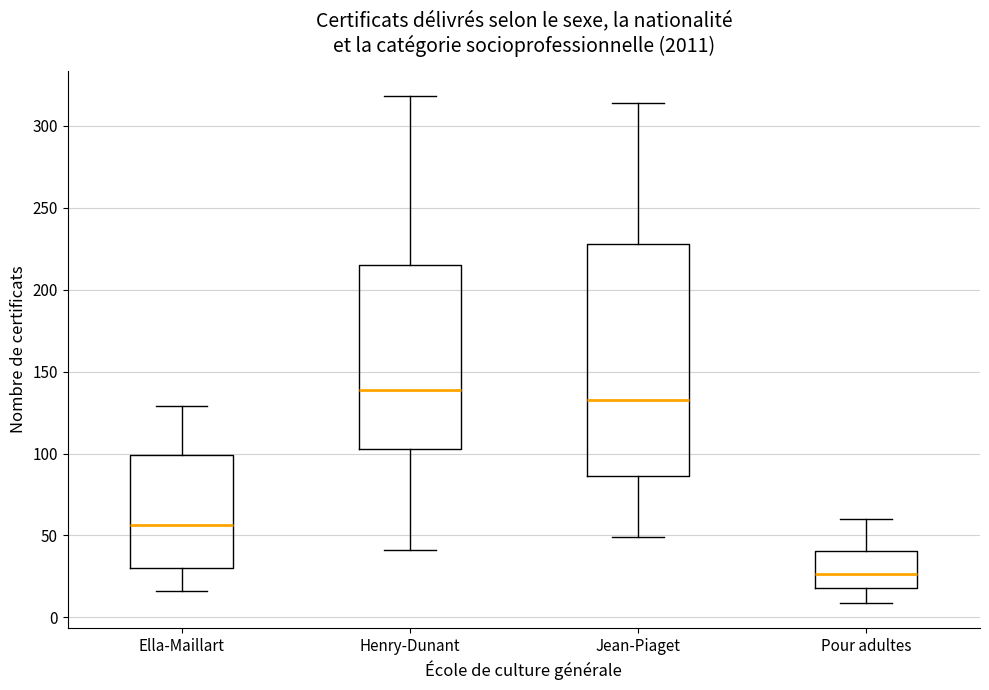

Reading left to right, read every box against the y-axis: the position of its median line, the range the box covers, and the ends of its whiskers. The values are not printed on the chart, so give them approximately, as read against the axis.

Ella-Maillart: median 55, box 30 to 100, whiskers 15 to 130
Henry-Dunant: median 140, box 105 to 215, whiskers 40 to 320
Jean-Piaget: median 135, box 85 to 230, whiskers 50 to 315
Pour adultes: median 25, box 20 to 40, whiskers 10 to 60